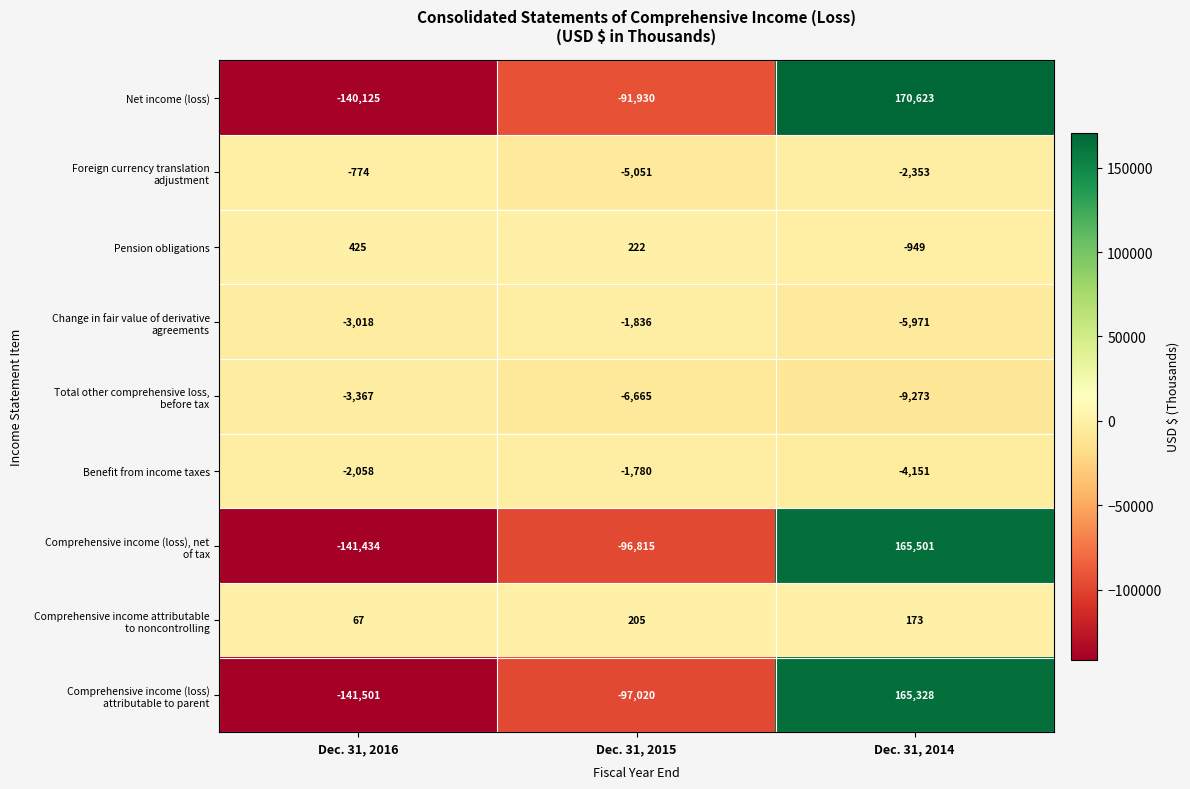

At which label does Net income (loss) first exceed -91930?

Dec. 31, 2014